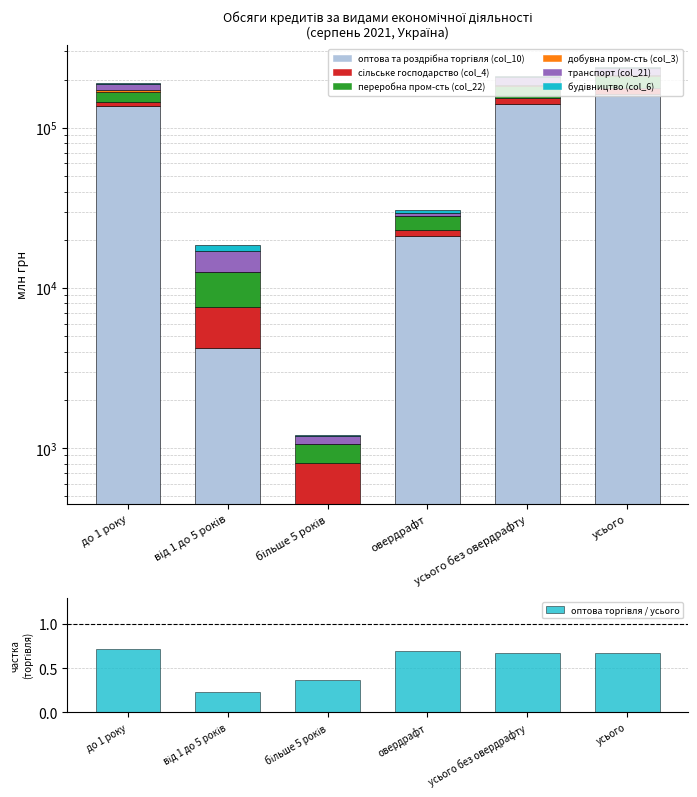

List the labels in order of переробна пром-сть (col_22) value, largest first.

усього, усього без овердрафту, до 1 року, овердрафт, від 1 до 5 років, більше 5 років